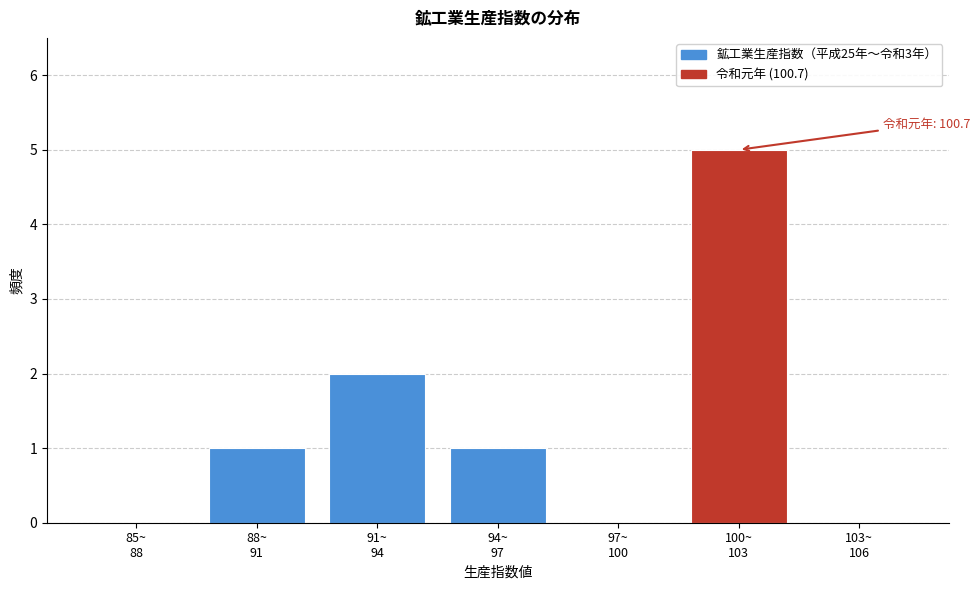

What is the maximum value shown in the chart?

5